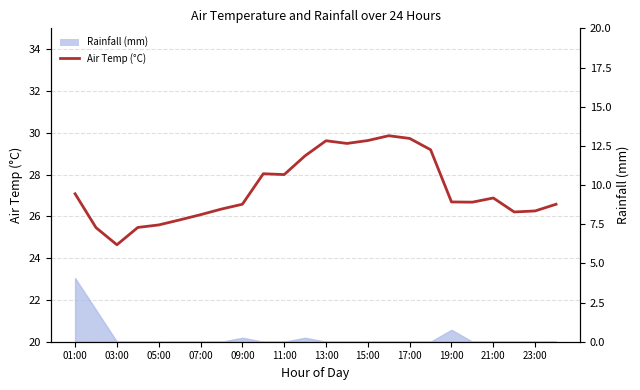

What is the ratio of the value at 15:00 to the value at 23?

1.0